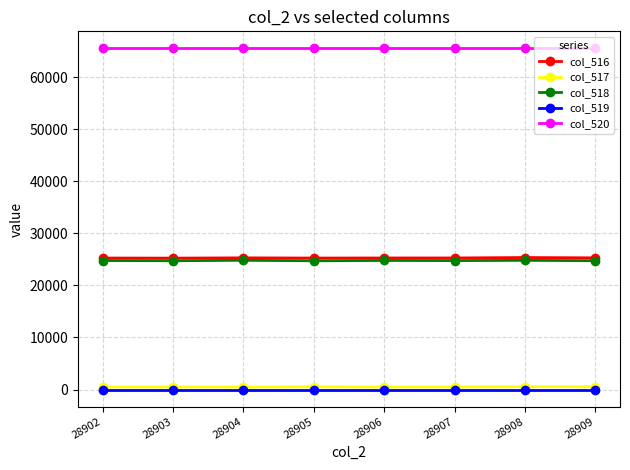

Is the value of col_520 at 28909 greater than the value of col_518 at 28908?

Yes